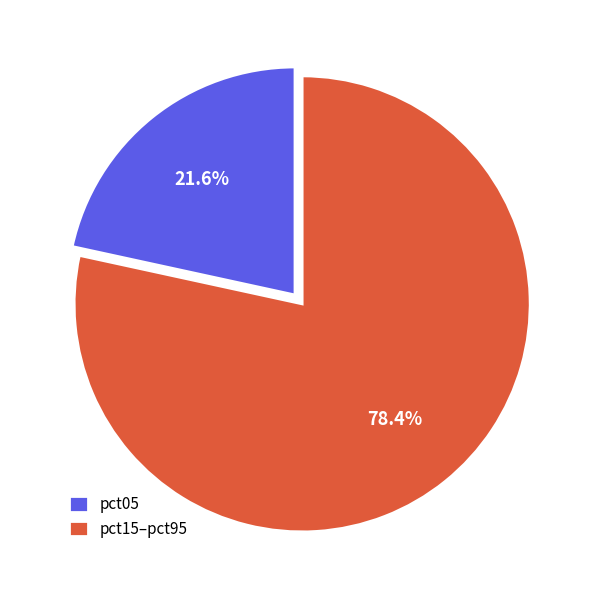

To the nearest percent, what is the average slice percentage?

50%